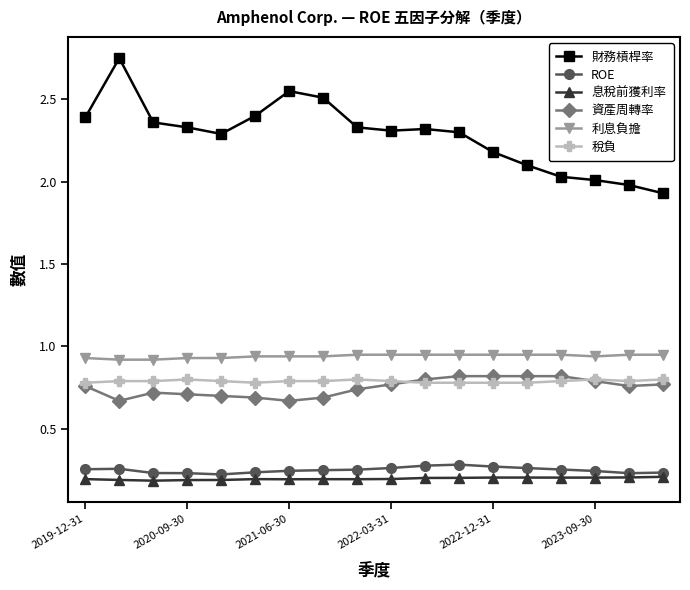

True or false: 資產周轉率 and 利息負擔 intersect in this chart.

False